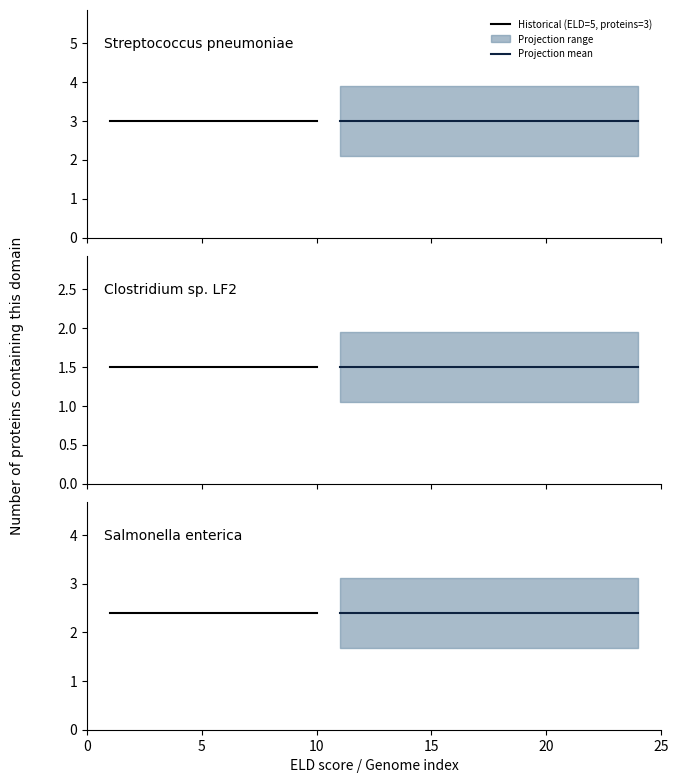

What is the approximate value of ELD score at Salmonella enterica?

5